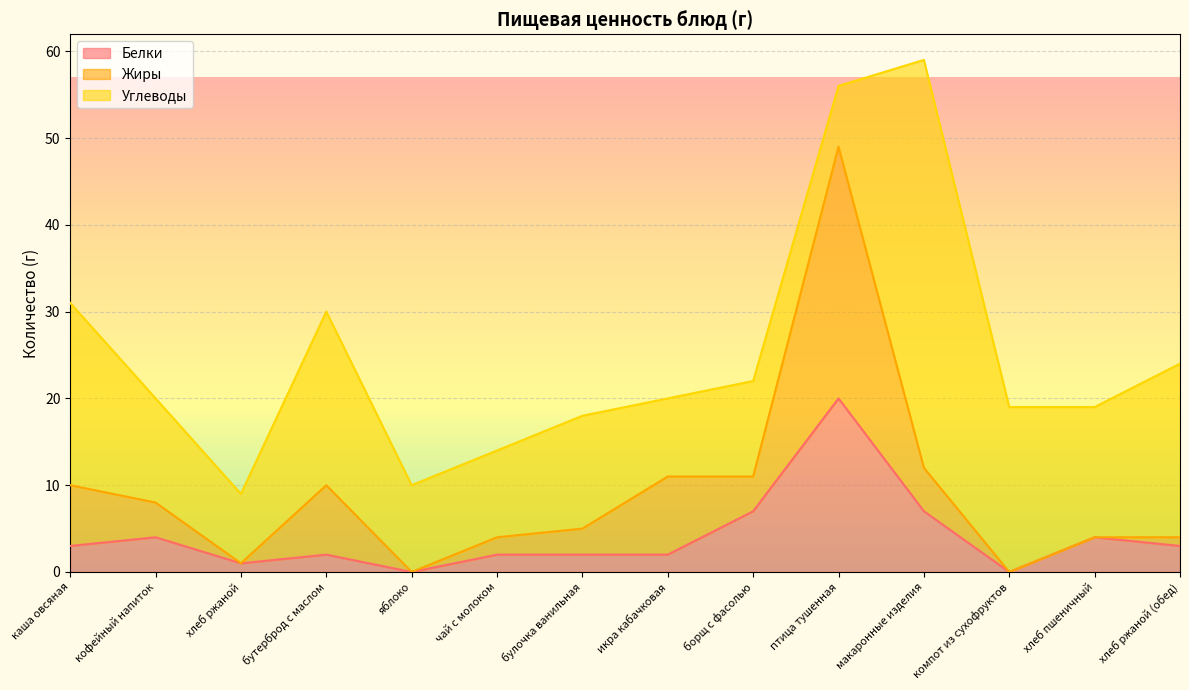

At which category does the chart reach its peak across all series?

макаронные изделия